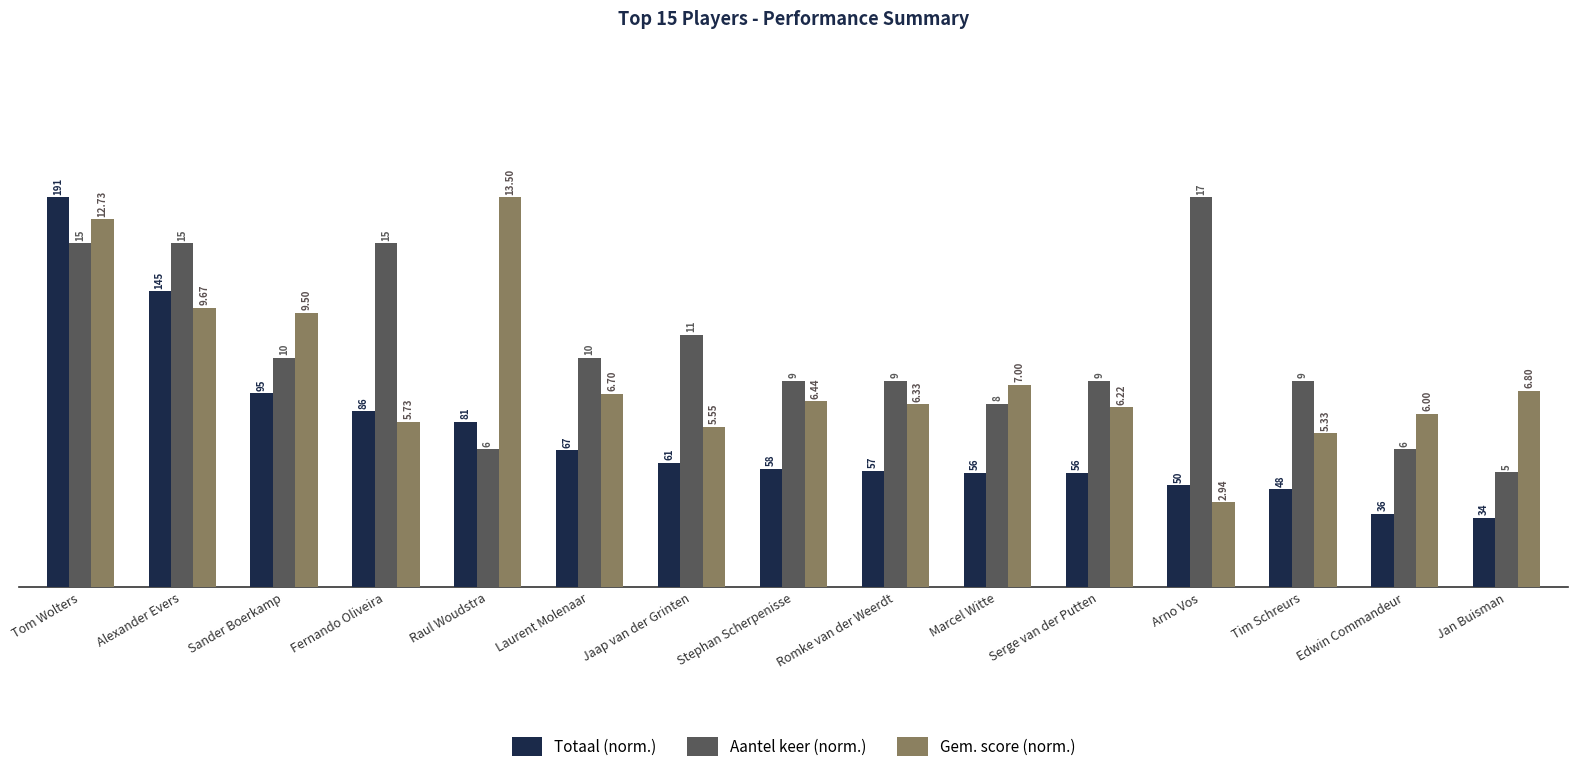

What are all the series names shown in the legend?

Totaal (norm.), Aantel keer (norm.), Gem. score (norm.)